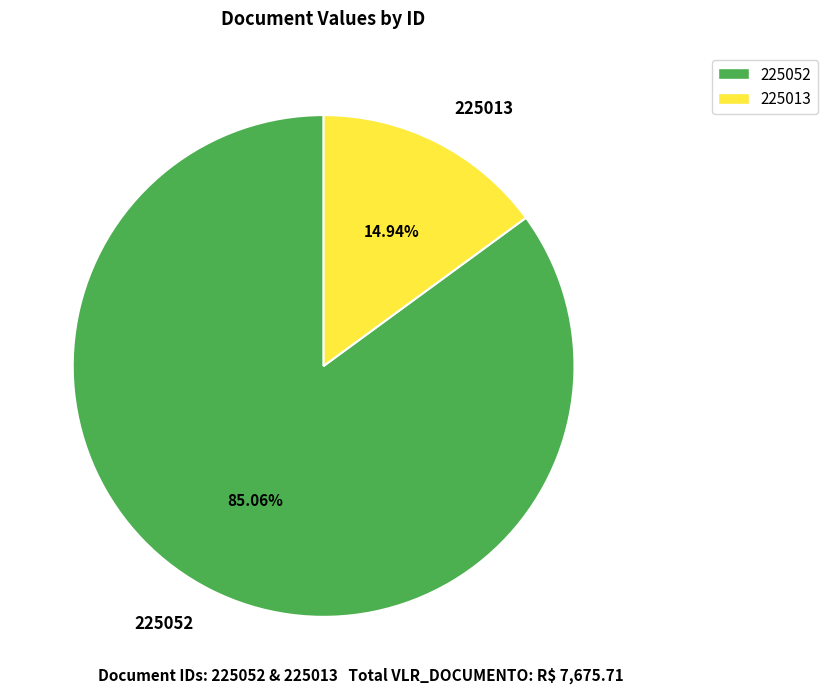

Which category has the smallest portion of the pie?

225013